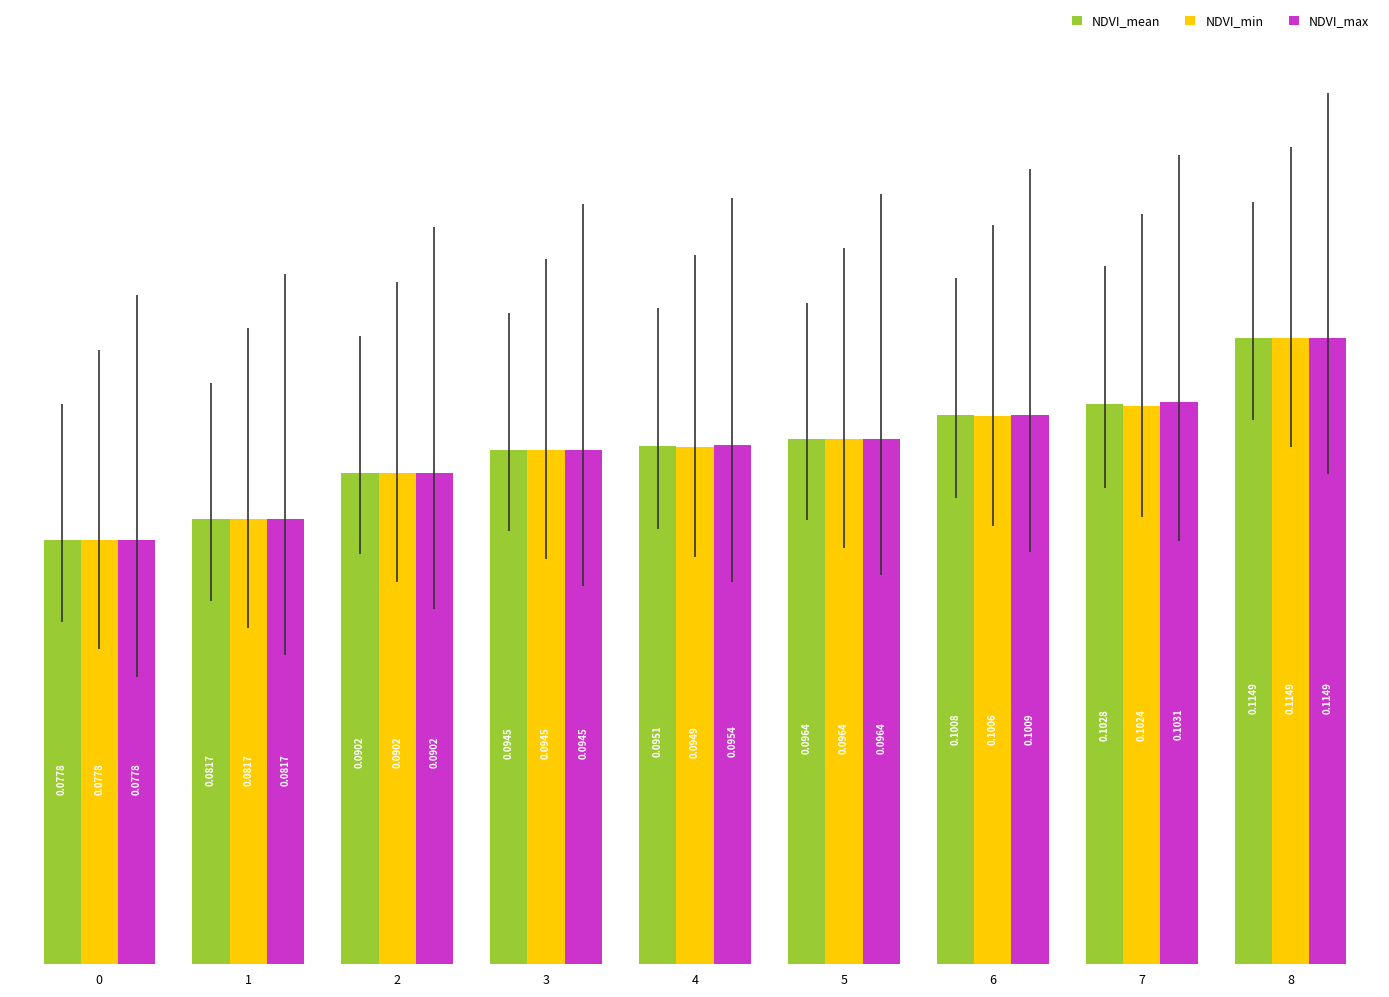

What are all the series names shown in the legend?

NDVI_mean, NDVI_min, NDVI_max